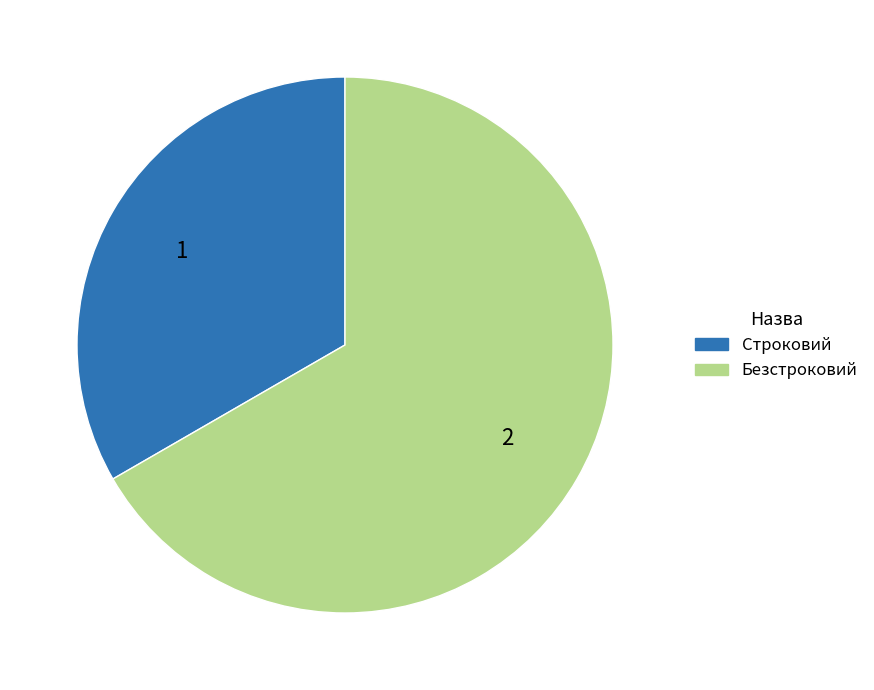

Is it true that Строковий is 33% of the pie?

True